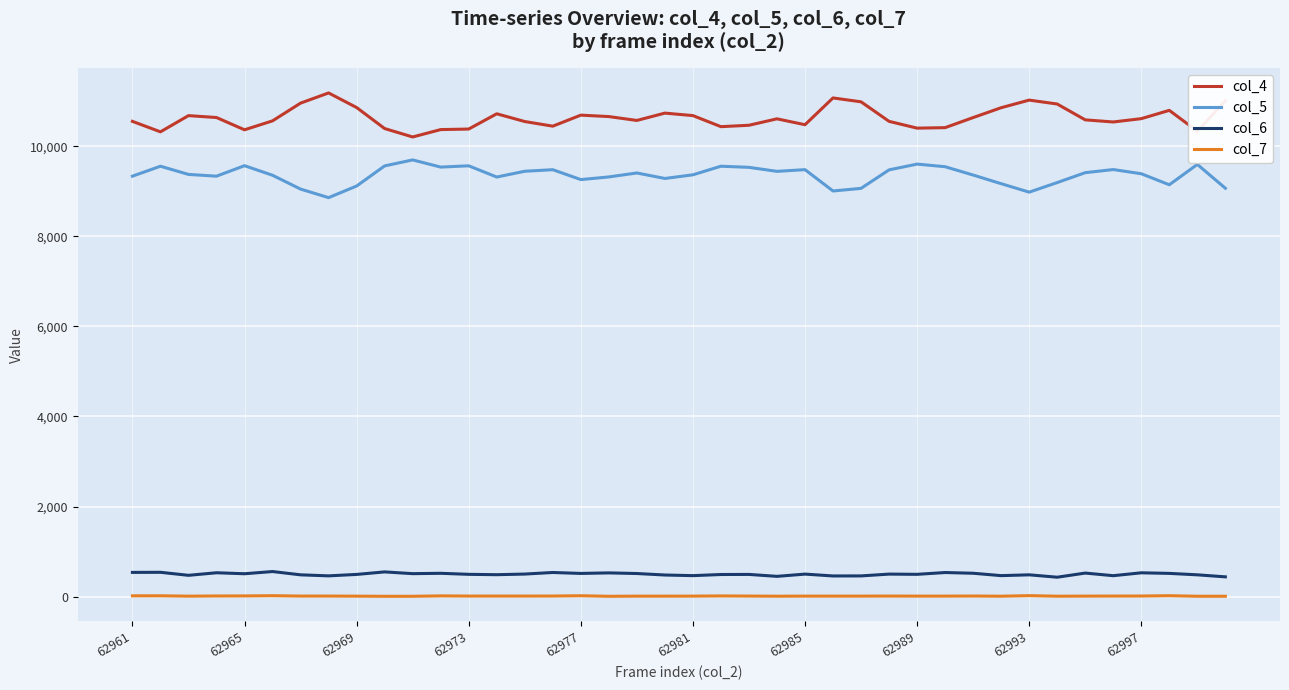

What is the maximum value shown in the chart?

11188